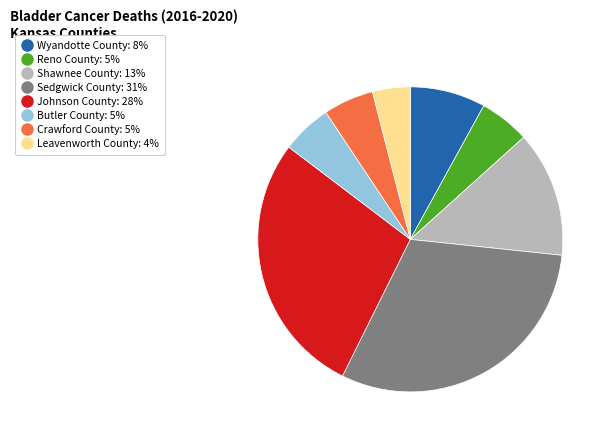

Does Leavenworth County represent more than half of the total?

No